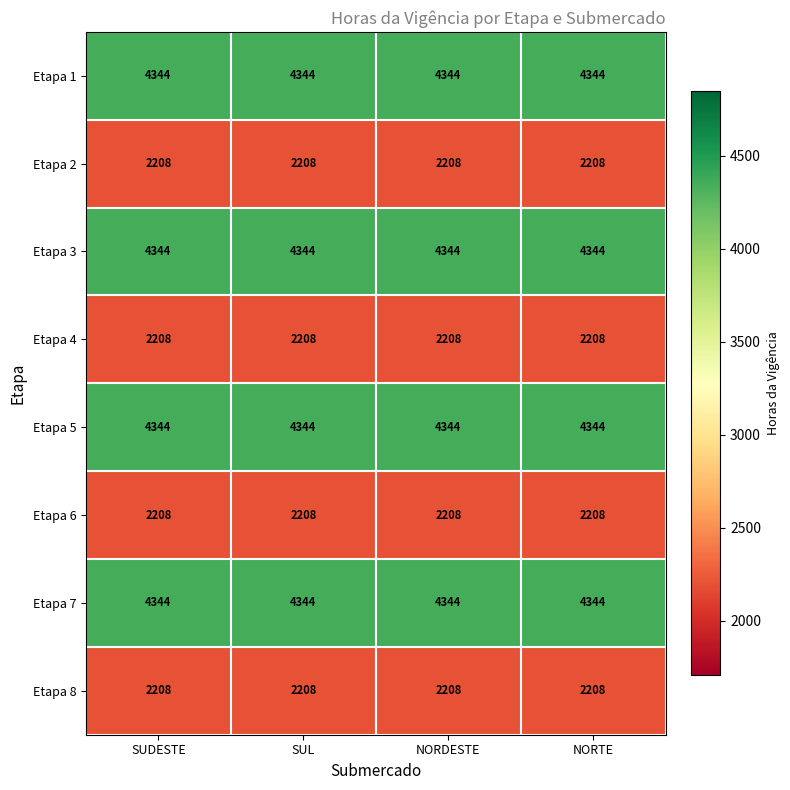

At how many categories does at least one series exceed 3437?

4